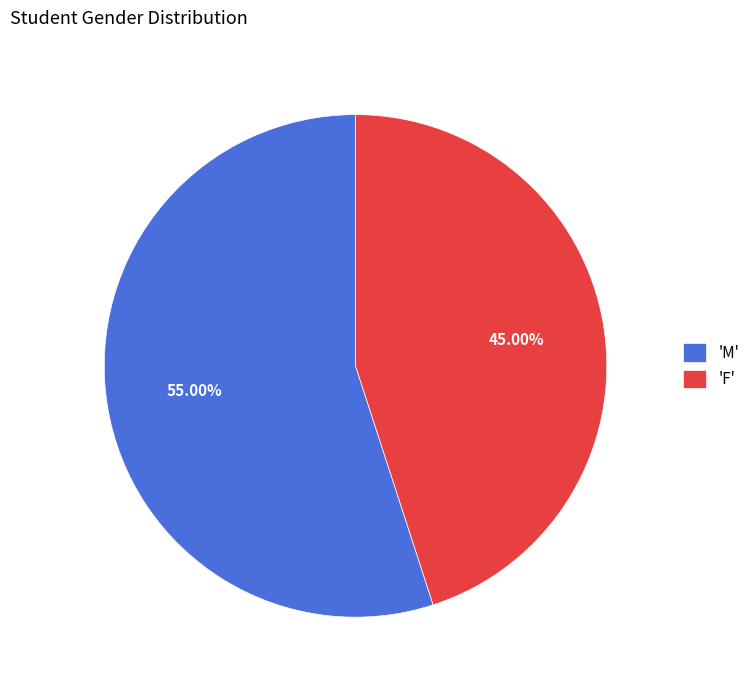

Do 'M' and 'F' together represent more than half of the pie?

Yes